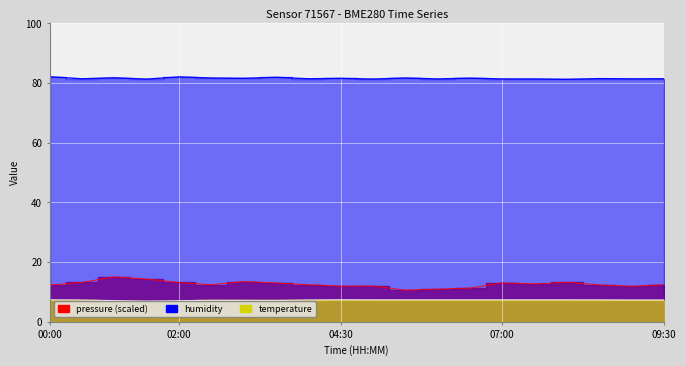

True or false: temperature and pressure cross at least once.

False